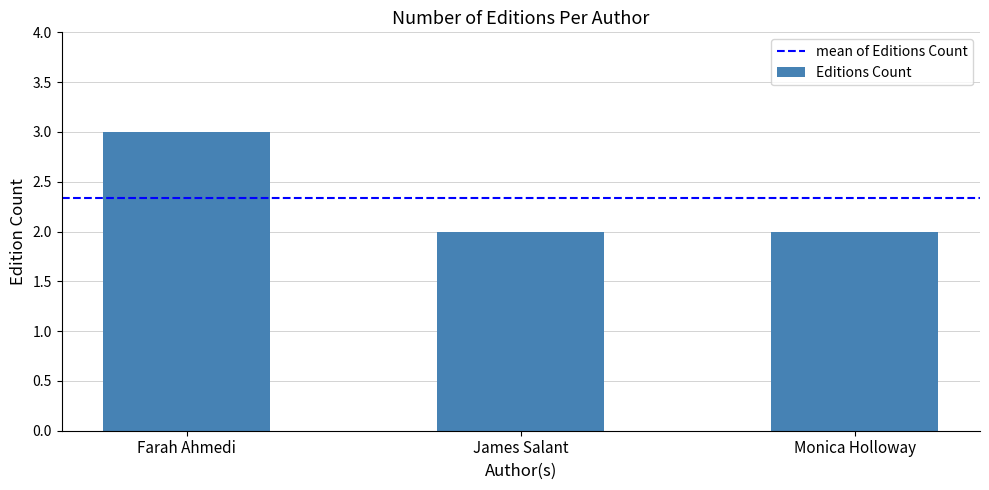

What position from the left is Monica Holloway?

3